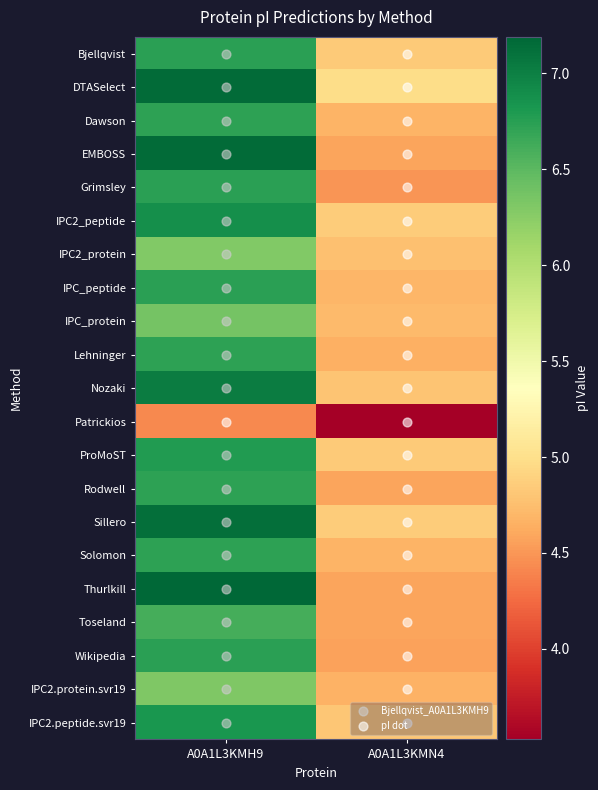

Reading left to right, list all the values displayed in this chart.

Bjellqvist: A0A1L3KMH9=6.7	A0A1L3KMN4=4.8
DTASelect: A0A1L3KMH9=7.2	A0A1L3KMN4=5.0
Dawson: A0A1L3KMH9=6.7	A0A1L3KMN4=4.7
EMBOSS: A0A1L3KMH9=7.2	A0A1L3KMN4=4.6
Grimsley: A0A1L3KMH9=6.7	A0A1L3KMN4=4.5
IPC2_peptide: A0A1L3KMH9=6.9	A0A1L3KMN4=4.9
IPC2_protein: A0A1L3KMH9=6.3	A0A1L3KMN4=4.8
IPC_peptide: A0A1L3KMH9=6.7	A0A1L3KMN4=4.7
IPC_protein: A0A1L3KMH9=6.4	A0A1L3KMN4=4.7
Lehninger: A0A1L3KMH9=6.7	A0A1L3KMN4=4.6
Nozaki: A0A1L3KMH9=7.0	A0A1L3KMN4=4.8
Patrickios: A0A1L3KMH9=4.4	A0A1L3KMN4=3.5
ProMoST: A0A1L3KMH9=6.8	A0A1L3KMN4=4.8
Rodwell: A0A1L3KMH9=6.7	A0A1L3KMN4=4.6
Sillero: A0A1L3KMH9=7.1	A0A1L3KMN4=4.9
Solomon: A0A1L3KMH9=6.7	A0A1L3KMN4=4.7
Thurlkill: A0A1L3KMH9=7.2	A0A1L3KMN4=4.6
Toseland: A0A1L3KMH9=6.6	A0A1L3KMN4=4.6
Wikipedia: A0A1L3KMH9=6.7	A0A1L3KMN4=4.6
IPC2.protein.svr19: A0A1L3KMH9=6.3	A0A1L3KMN4=4.7
IPC2.peptide.svr19: A0A1L3KMH9=6.8	A0A1L3KMN4=4.8